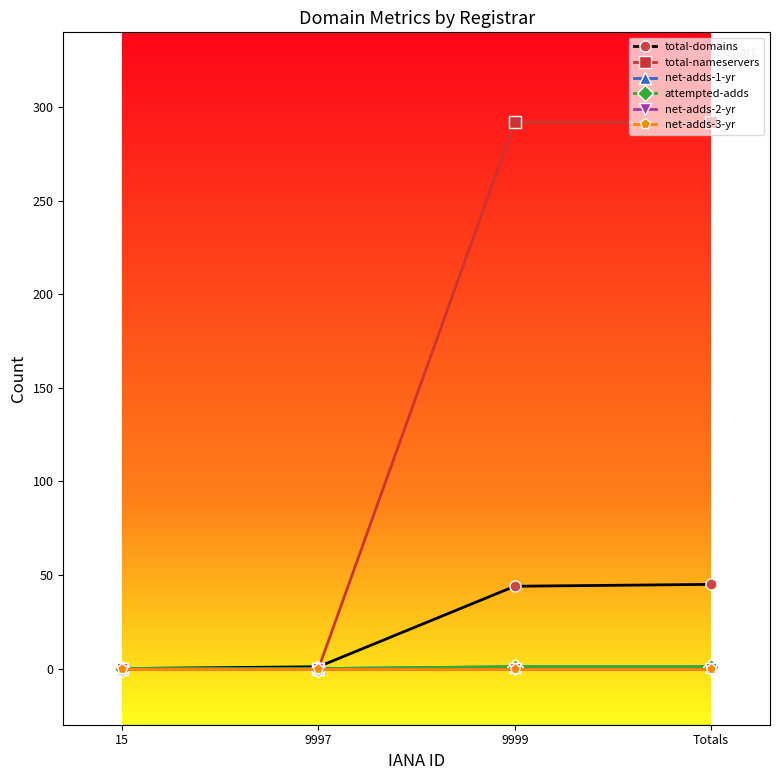

Does the chart have visible grid lines?

No